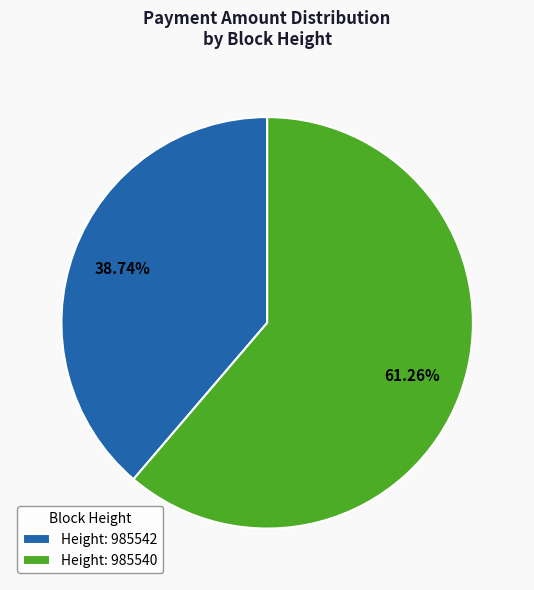

Combined, do Height: 985542 and Height: 985540 account for over 50%?

Yes